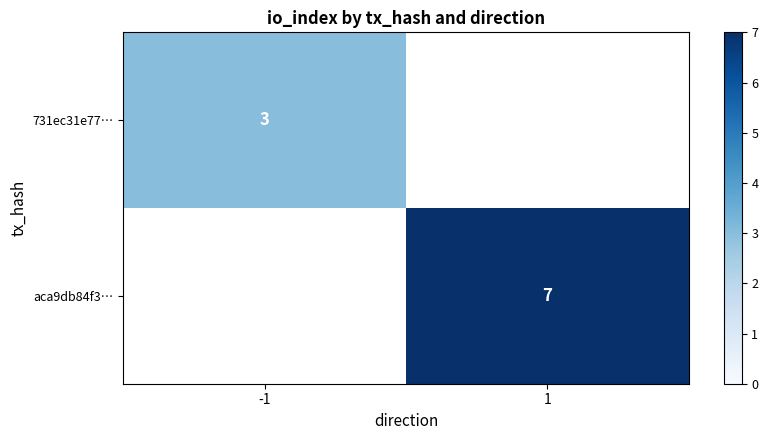

Is the value of 731ec31e77… at -1 greater than the value of aca9db84f3… at 1?

No